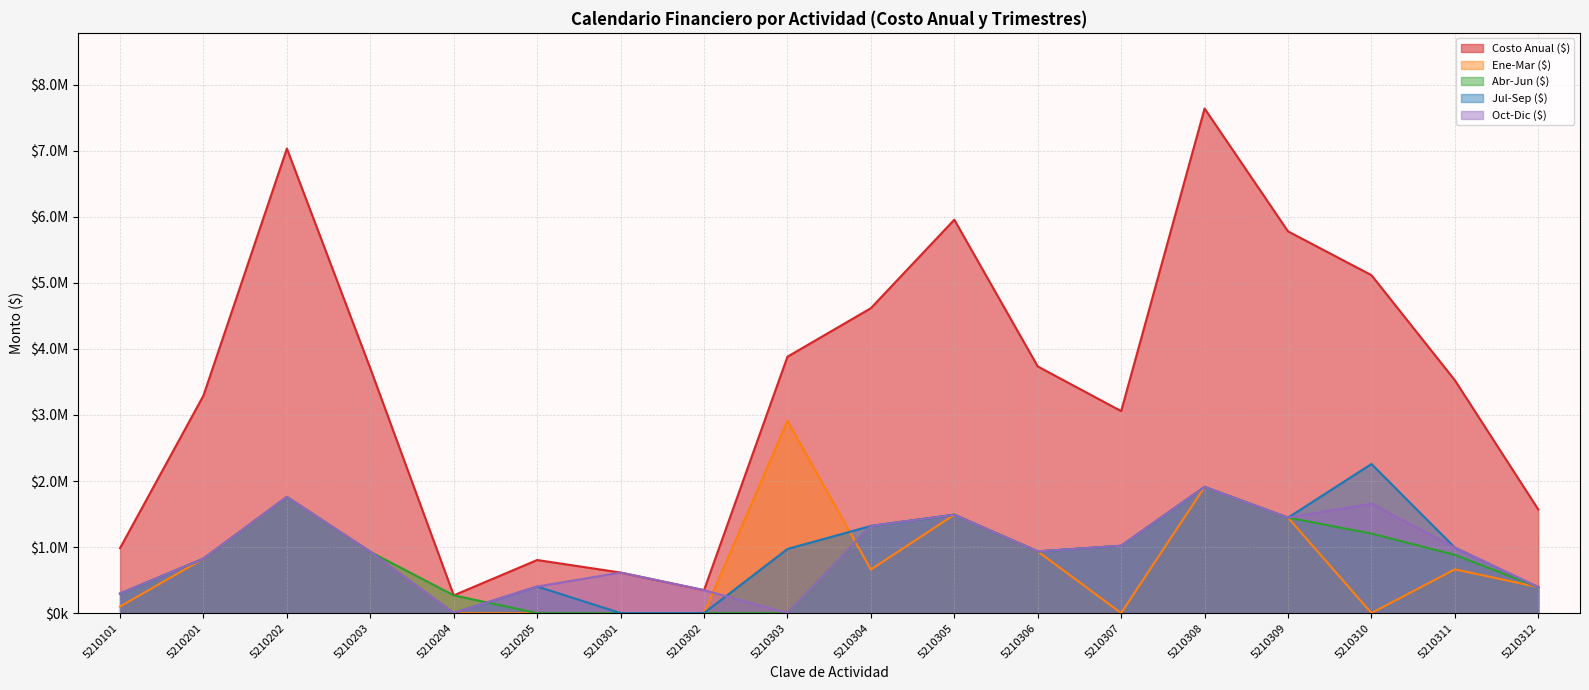

Which series changed the most between 5210304 and 5210306?

Costo Anual ($)